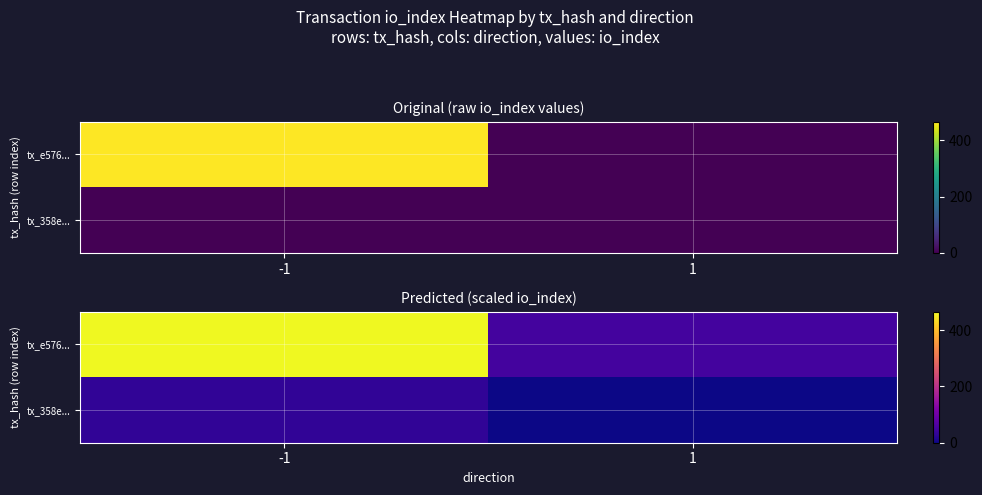

Which series has the widest spread of values?

tx_e576...